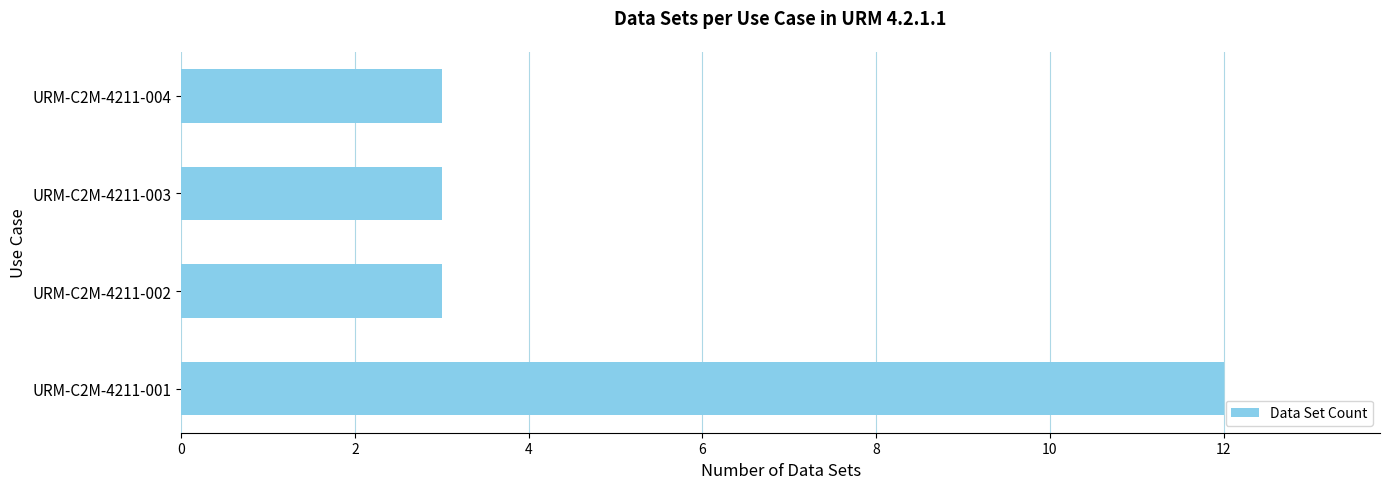

Which has a higher value, URM-C2M-4211-001 or URM-C2M-4211-004?

URM-C2M-4211-001